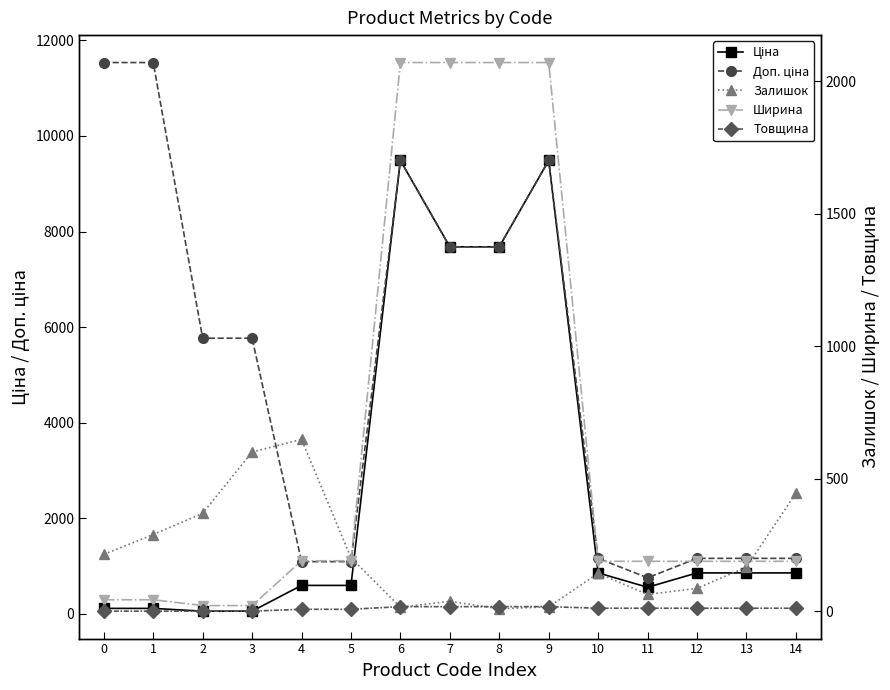

Rank the series by their maximum value, from lowest to highest.

Товщина, Залишок, Ширина, Ціна, Доп. ціна